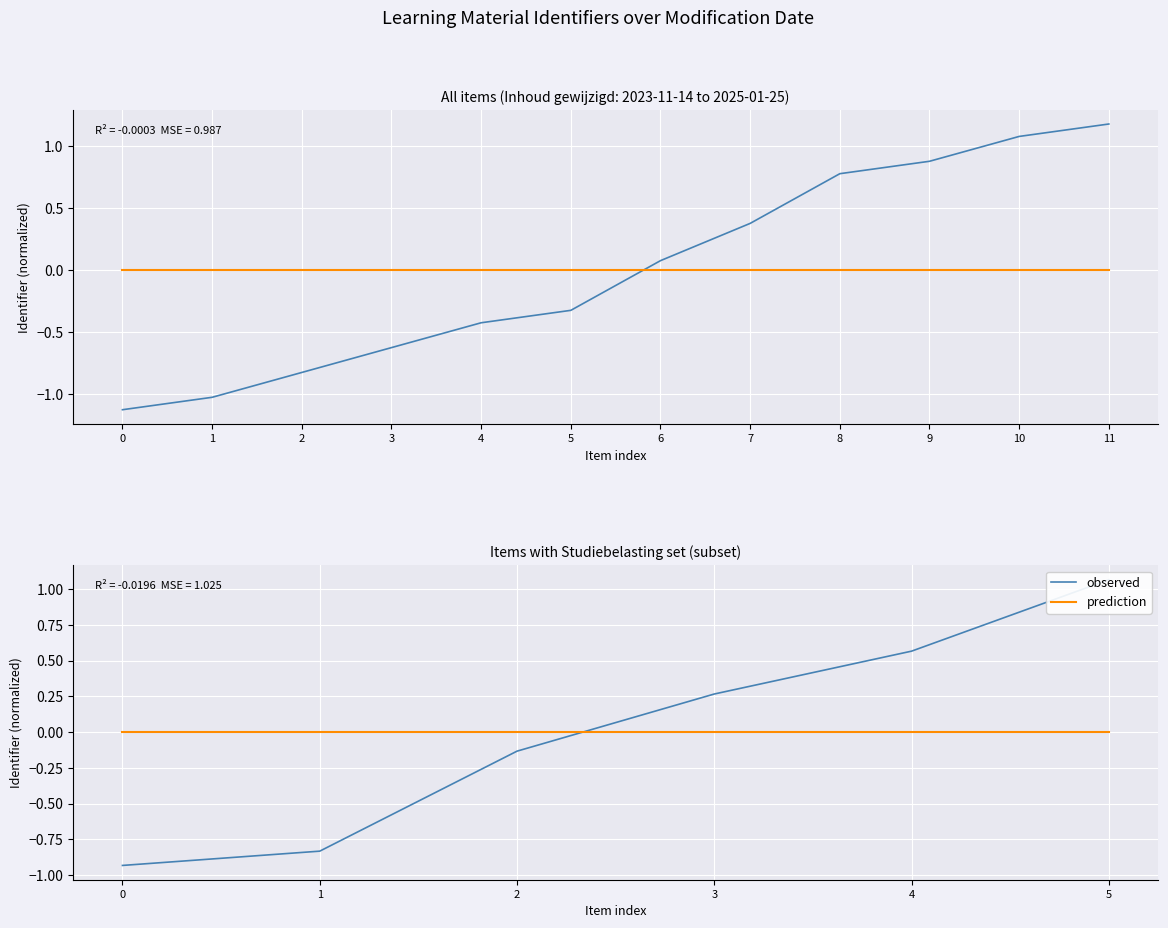

Rank the series at 4 from highest to lowest value.

observed, prediction